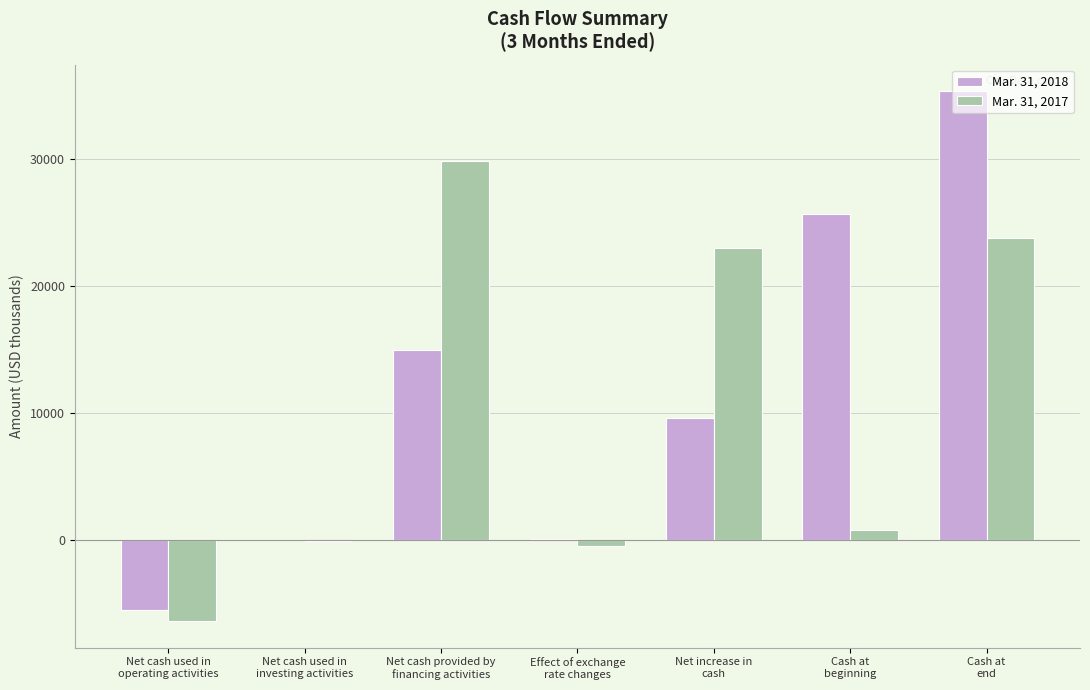

The value of Mar. 31, 2017 at Net cash provided by
financing activities is 52791. True or false?

False